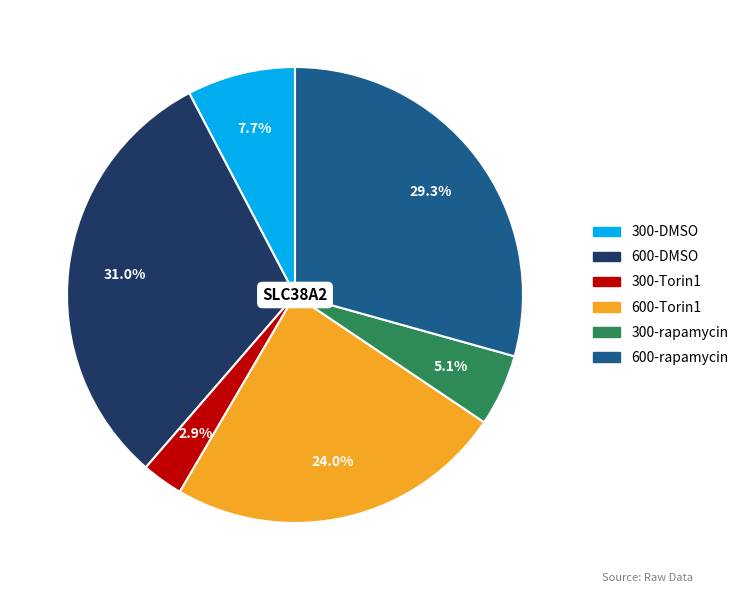

How many slices are in this pie chart?

6